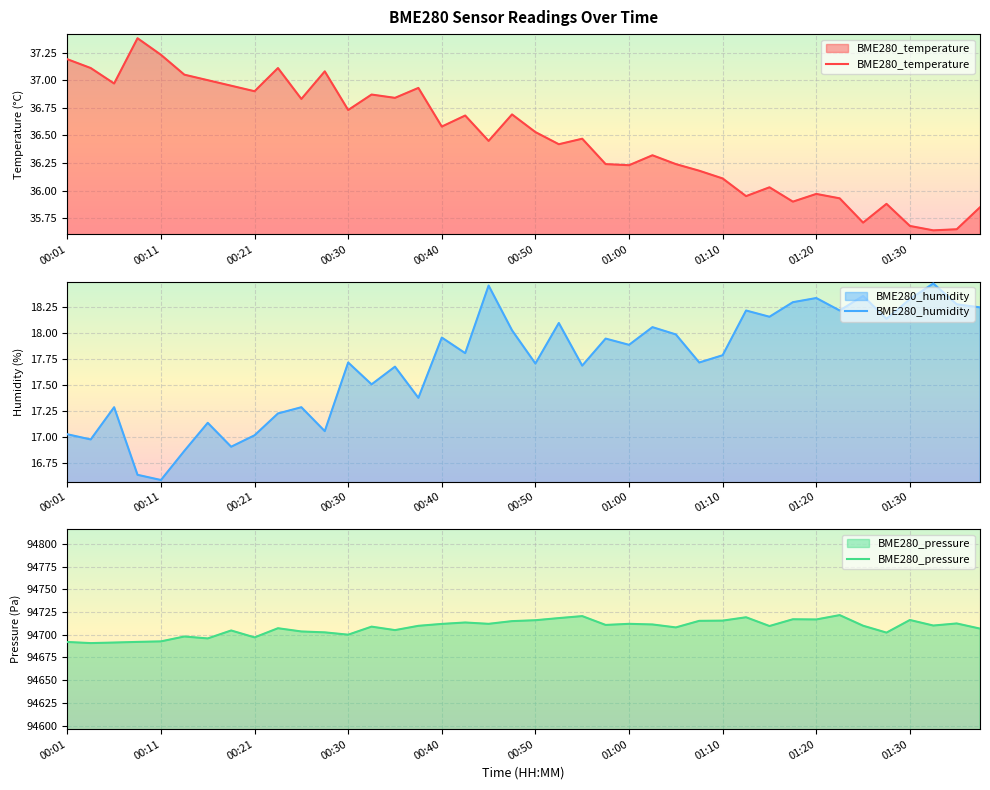

What is the value of the BME280_humidity point at the 37th from the left?

18.3